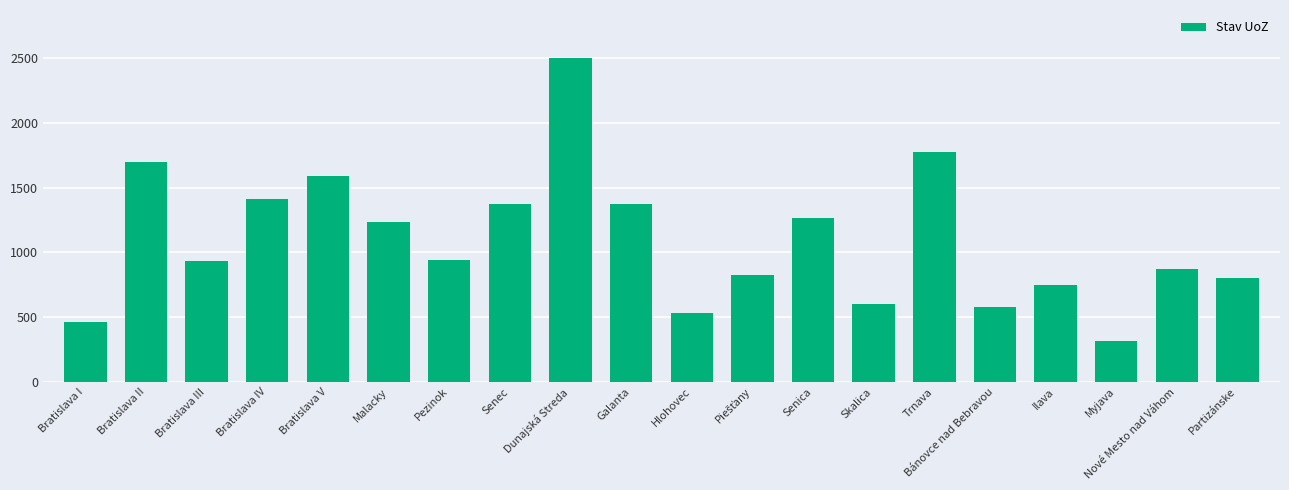

How many data points are less than 945?

10